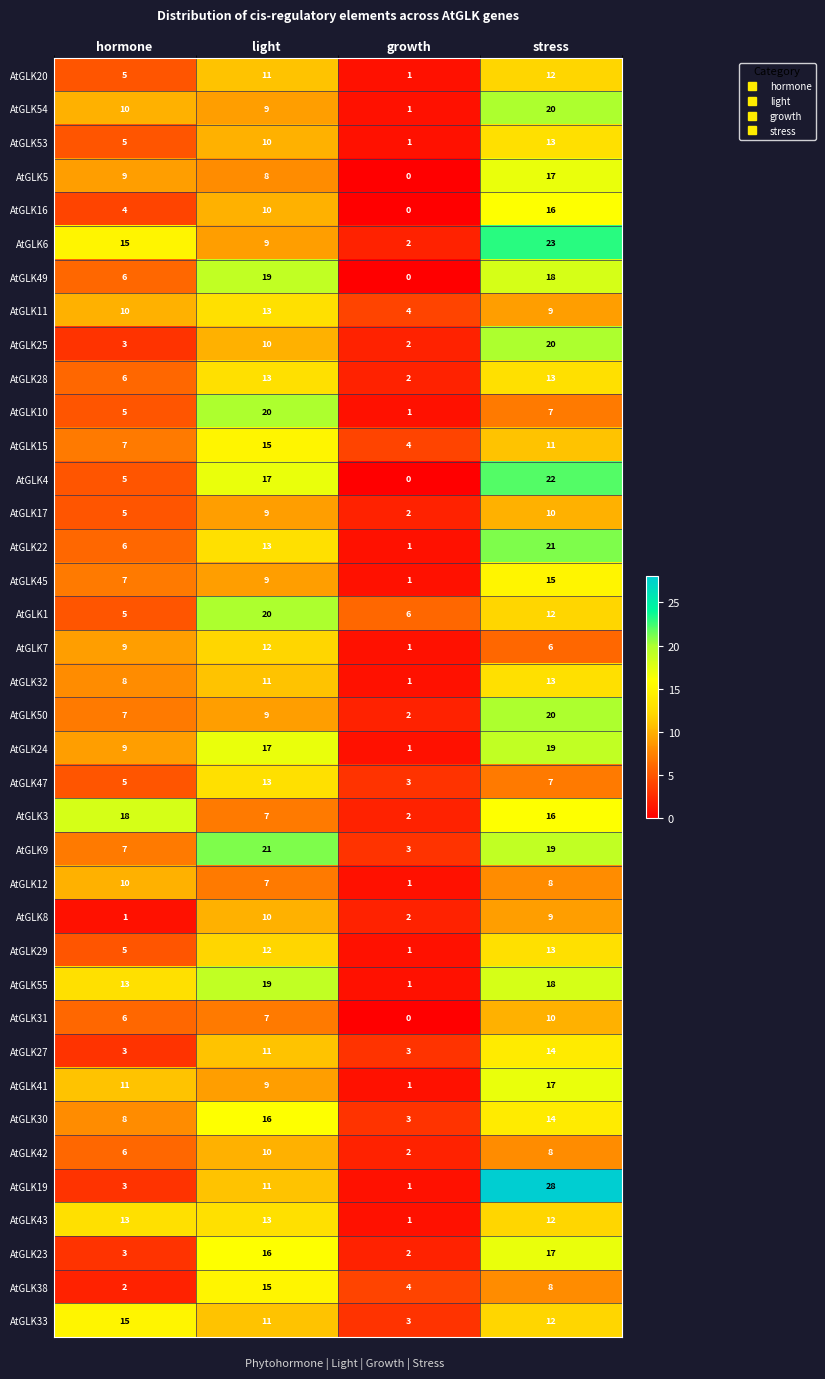

At how many categories does at least one series exceed 2?

4